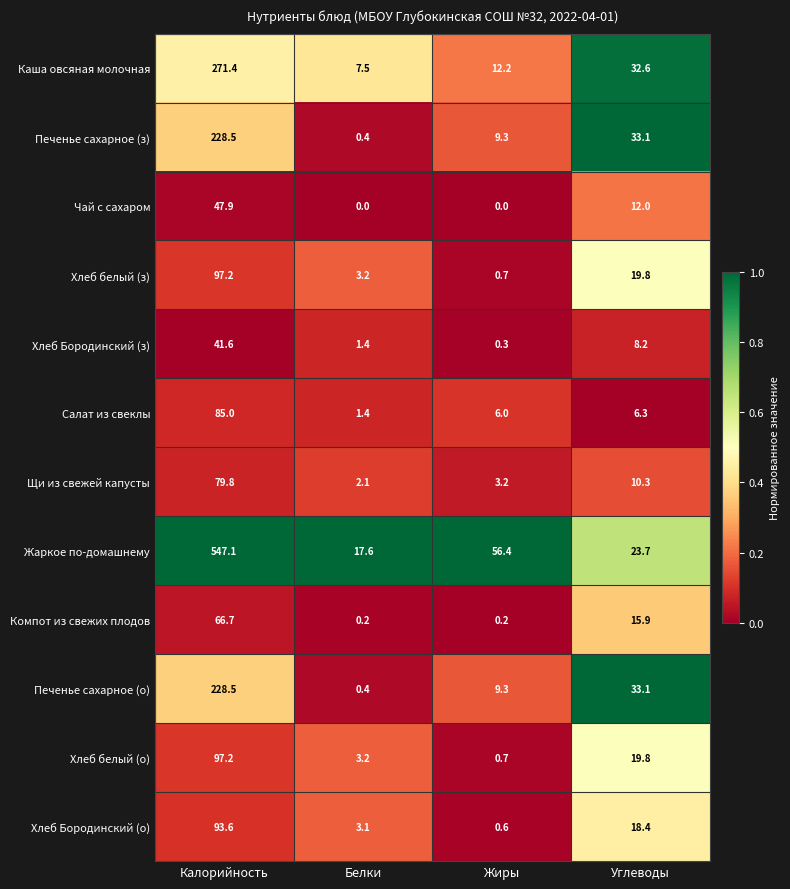

What is the sum of the Печенье сахарное (о) values at Калорийность and Углеводы?

261.6